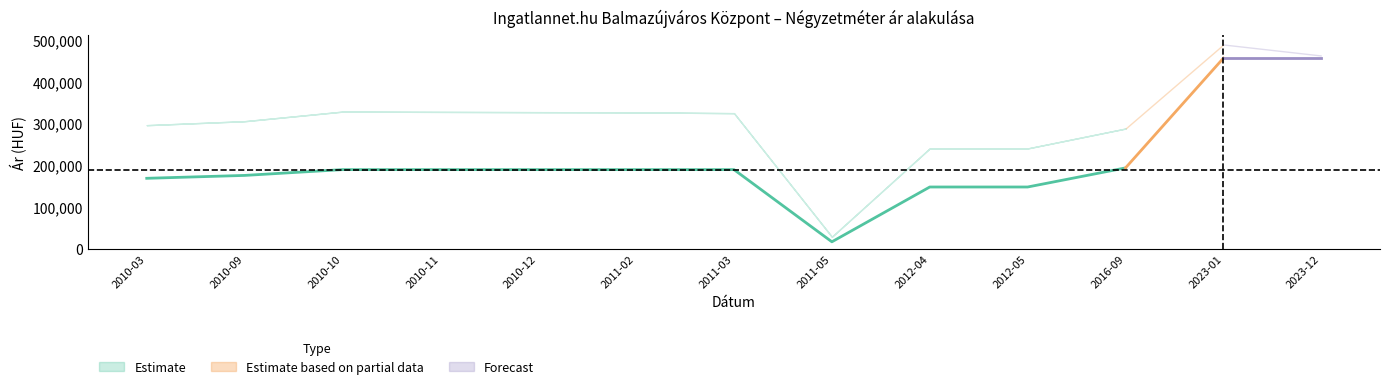

What is the maximum value shown in the chart?

488537